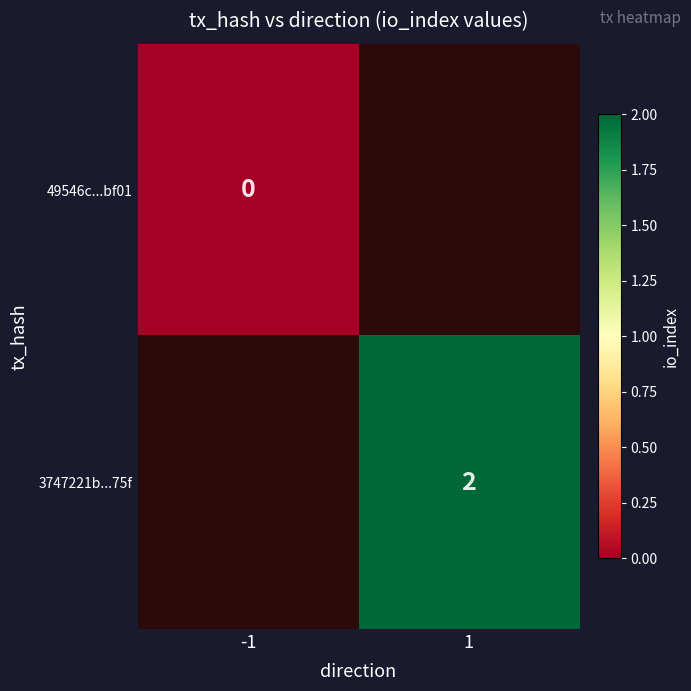

True or false: 3747221b...75f has a value of 2 at 1.

True